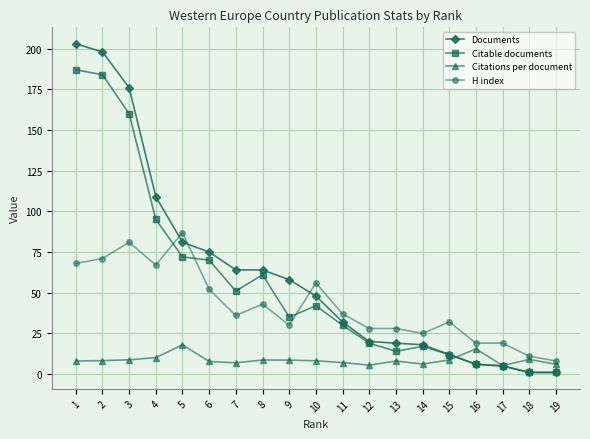

What is the sum of all Citable documents values?

1062.0